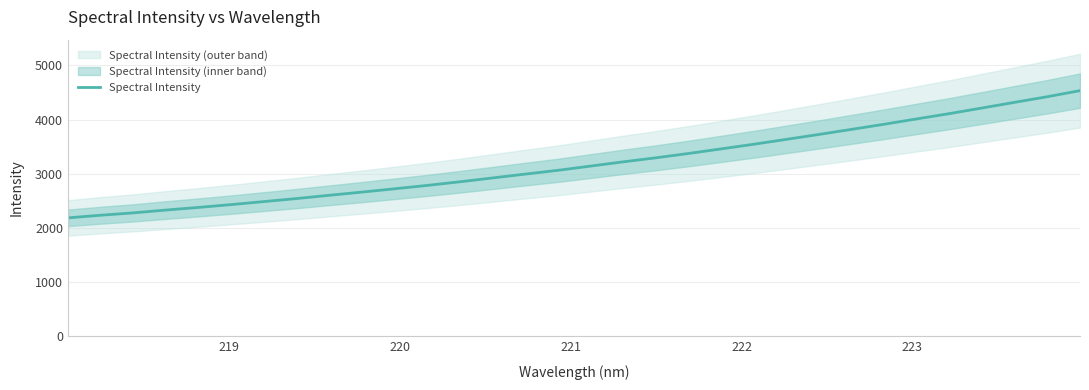

What is the highest value of the Spectral Intensity series?

4533.5